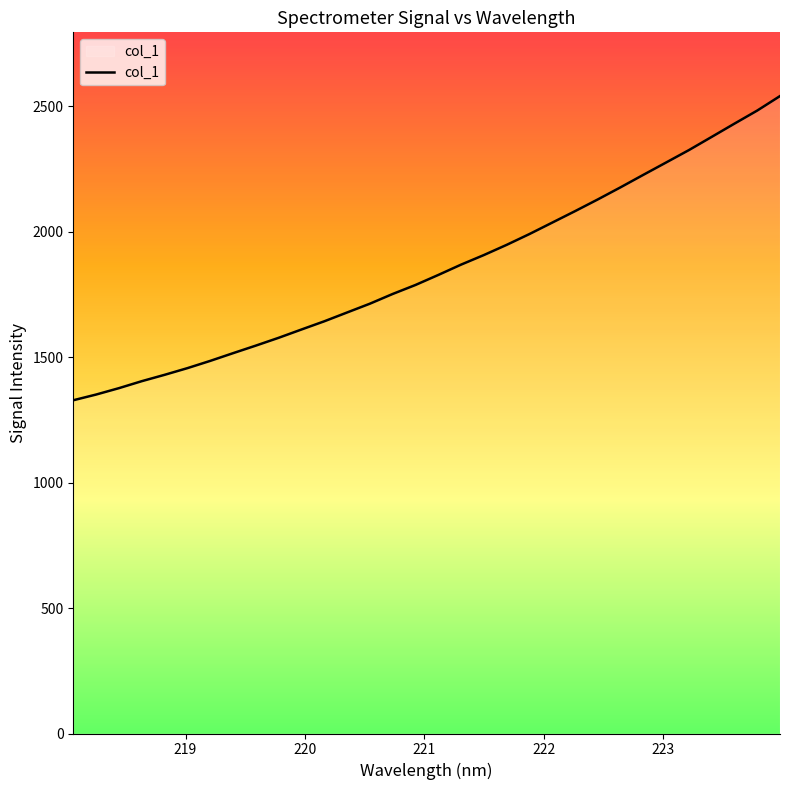

What is the minimum value shown in the chart?

1328.6